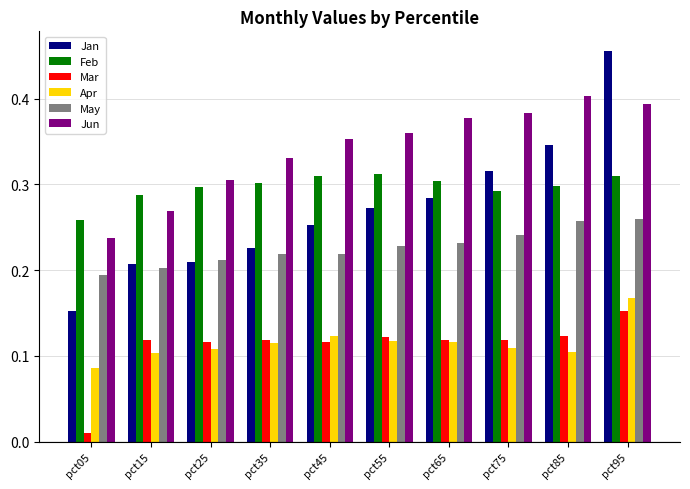

How many series are shown in this chart?

6